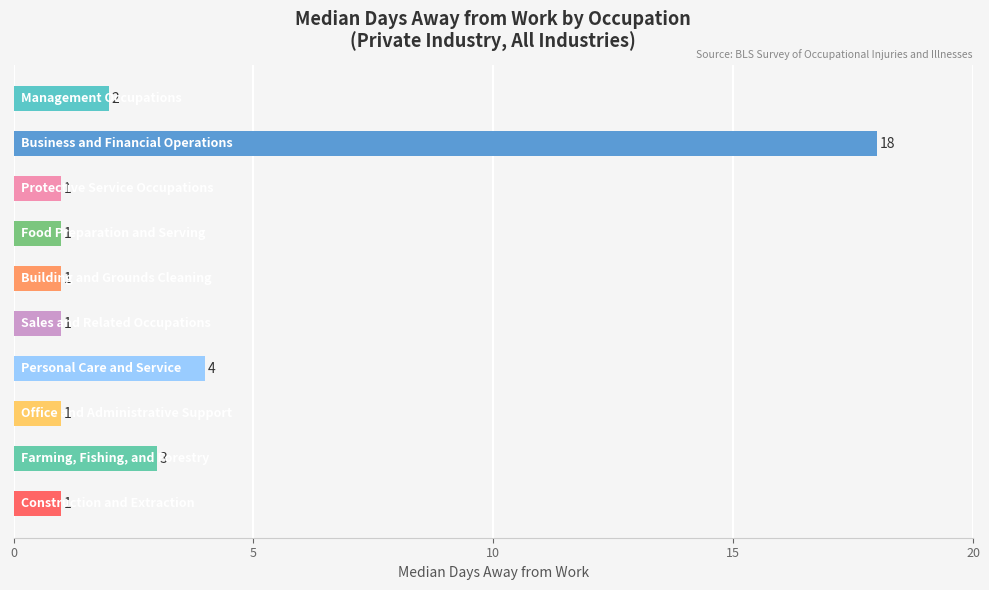

What is the maximum value shown in the chart?

18